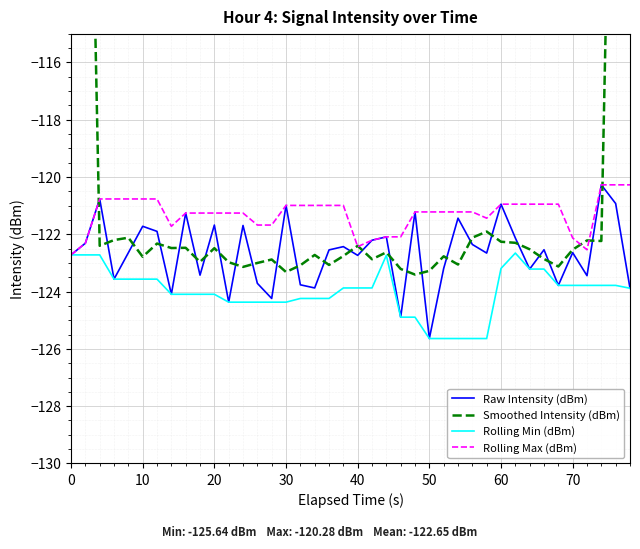

Reading left to right, what are all the values shown in this chart?

Raw Intensity (dBm): -122.7	-122.3	-120.8	-123.6	-122.6	-121.7	-121.9	-124.1	-121.3	-123.4	-121.7	-124.4	-121.7	-123.7	-124.2	-121.0	-123.8	-123.9	-122.5	-122.4	-122.7	-122.2	-122.1	-124.9	-121.2	-125.6	-123.2	-121.4	-122.4	-122.7	-121.0	-122.1	-123.2	-122.5	-123.8	-122.6	-123.4	-120.3	-120.9	-123.9
Smoothed Intensity (dBm): -73.2	-97.9	-122.4	-122.2	-122.1	-122.8	-122.3	-122.5	-122.5	-123.0	-122.5	-123.0	-123.1	-123.0	-122.9	-123.3	-123.1	-122.7	-123.1	-122.8	-122.4	-122.9	-122.6	-123.2	-123.4	-123.3	-122.8	-123.1	-122.1	-121.9	-122.3	-122.3	-122.5	-122.9	-123.1	-122.5	-122.2	-122.2	-97.7	-73.0
Rolling Min (dBm): -122.7	-122.7	-122.7	-123.6	-123.6	-123.6	-123.6	-124.1	-124.1	-124.1	-124.1	-124.4	-124.4	-124.4	-124.4	-124.4	-124.2	-124.2	-124.2	-123.9	-123.9	-123.9	-122.7	-124.9	-124.9	-125.6	-125.6	-125.6	-125.6	-125.6	-123.2	-122.7	-123.2	-123.2	-123.8	-123.8	-123.8	-123.8	-123.8	-123.9
Rolling Max (dBm): -122.7	-122.3	-120.8	-120.8	-120.8	-120.8	-120.8	-121.7	-121.3	-121.3	-121.3	-121.3	-121.3	-121.7	-121.7	-121.0	-121.0	-121.0	-121.0	-121.0	-122.4	-122.2	-122.1	-122.1	-121.2	-121.2	-121.2	-121.2	-121.2	-121.4	-121.0	-121.0	-121.0	-121.0	-121.0	-122.1	-122.5	-120.3	-120.3	-120.3